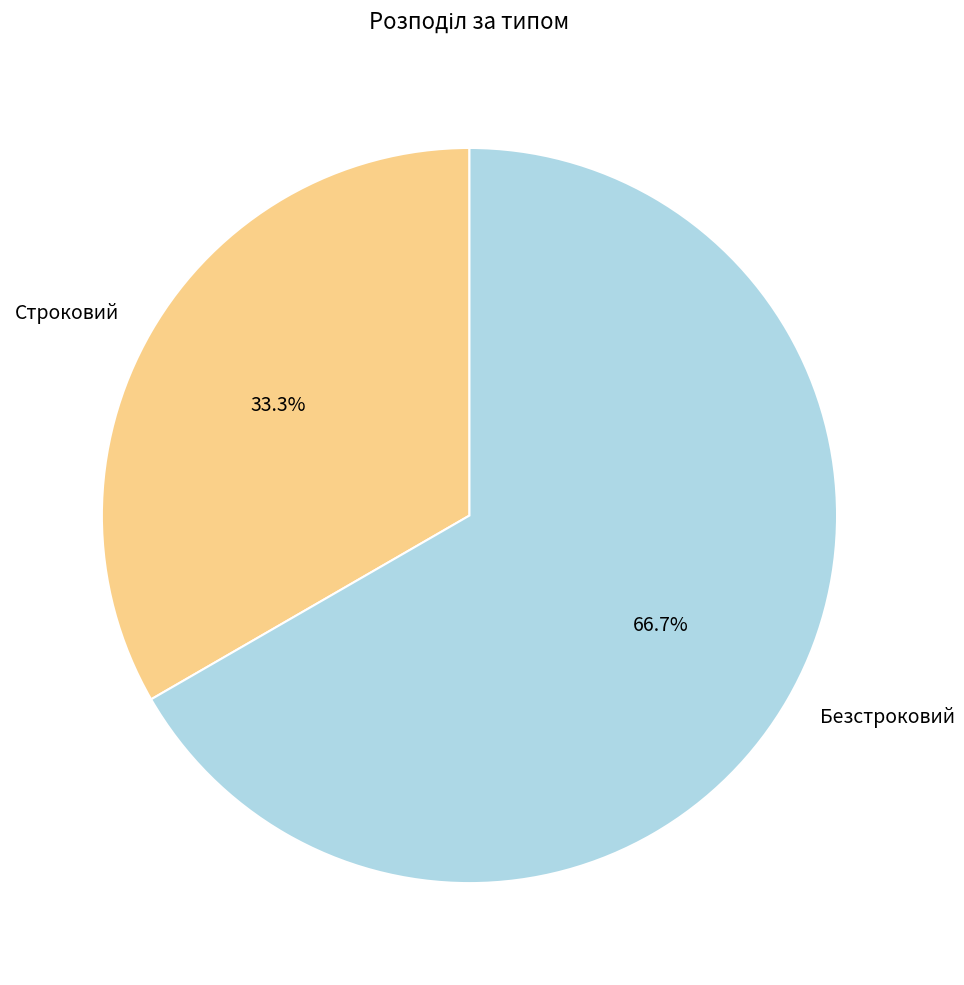

Rank the categories by value from highest to lowest.

Безстроковий, Строковий